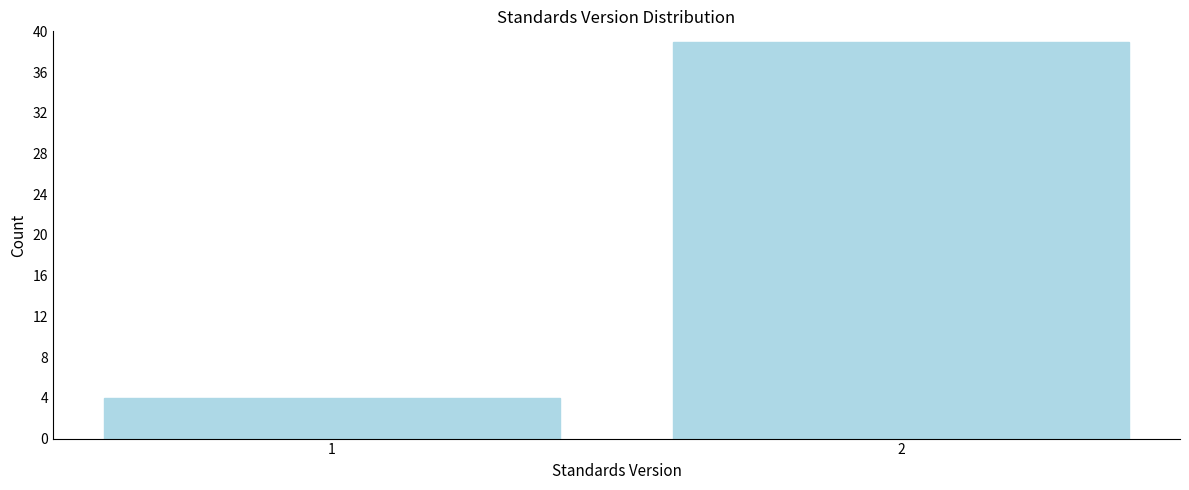

Reading right to left, list all the values displayed in this chart.

39	4